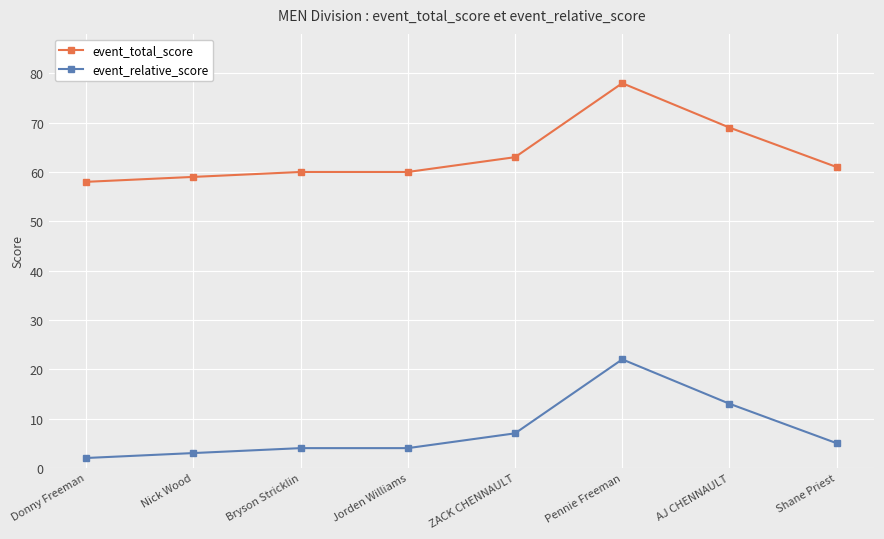

What is the sum of all event_total_score values?

508